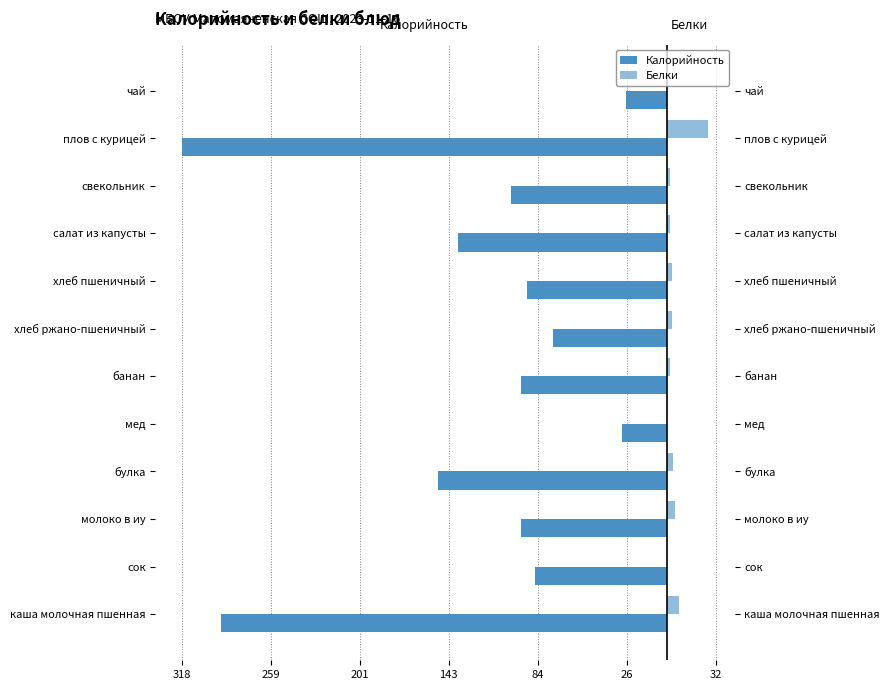

Which series has the widest spread of values?

Калорийность